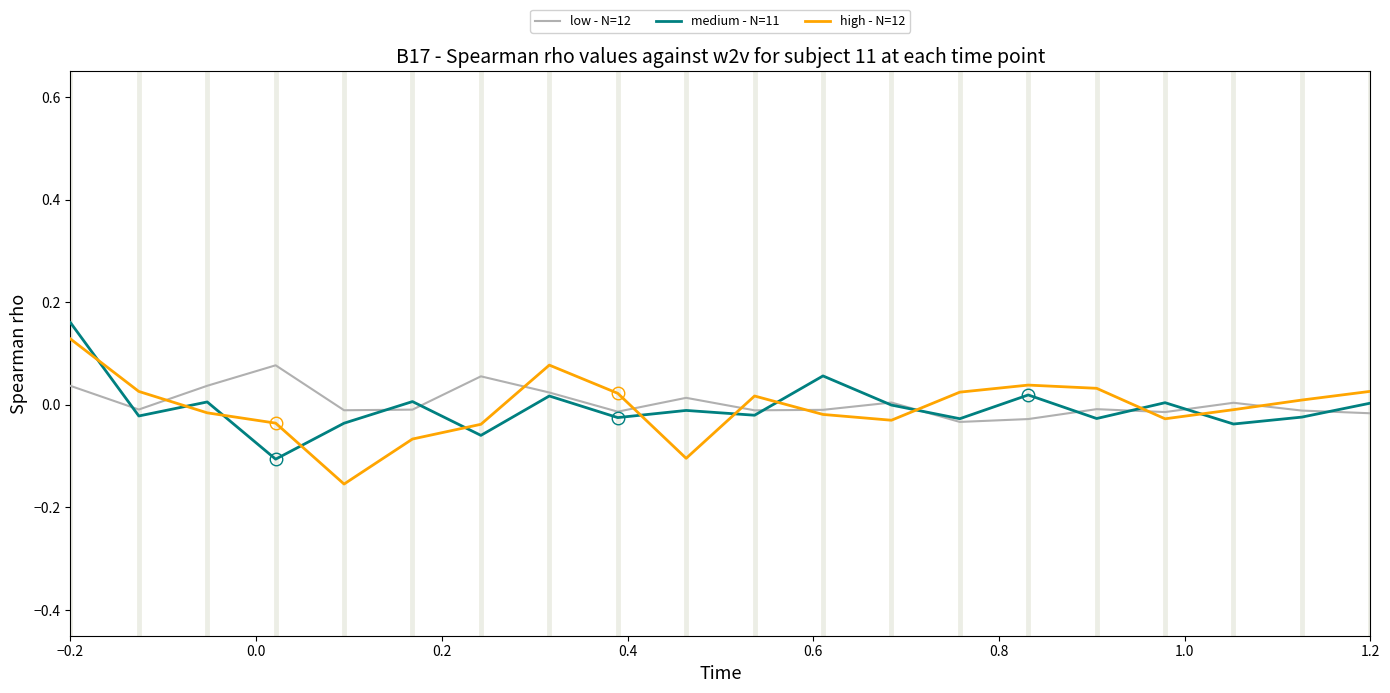

How many lines are shown in the chart?

3